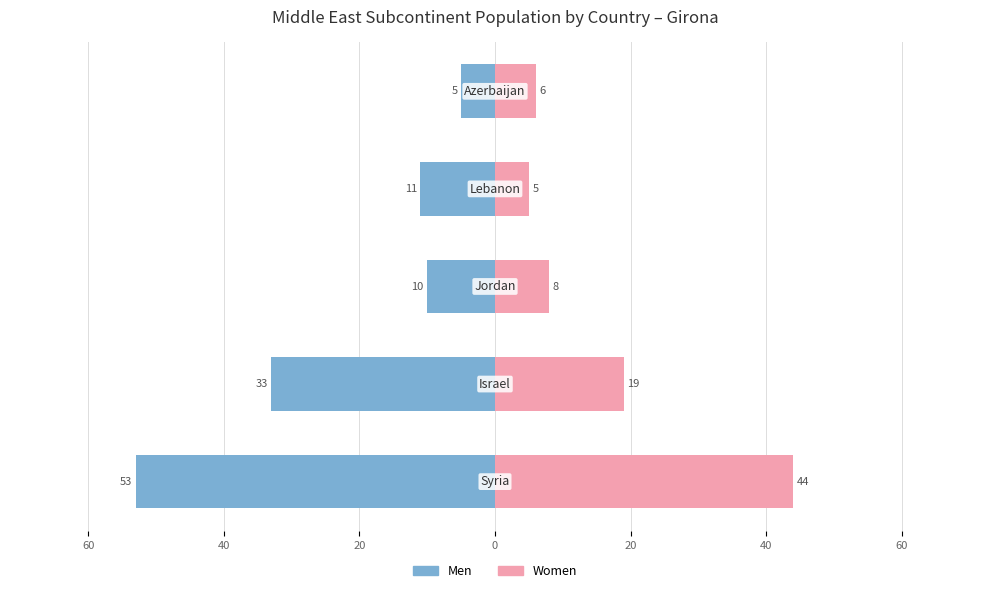

How many bars are there in total?

10